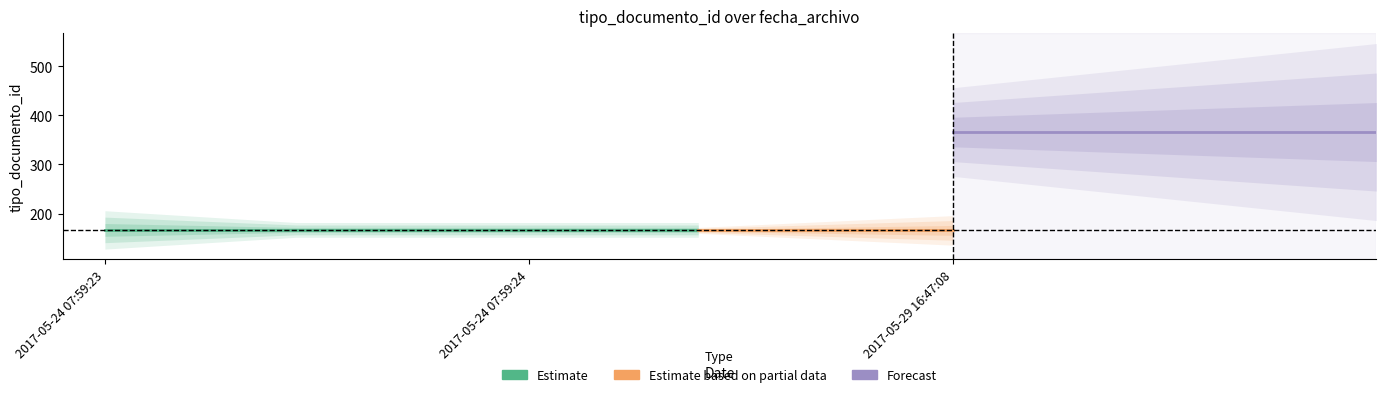

Reading right to left, extract all data points from this chart.

366	166	167